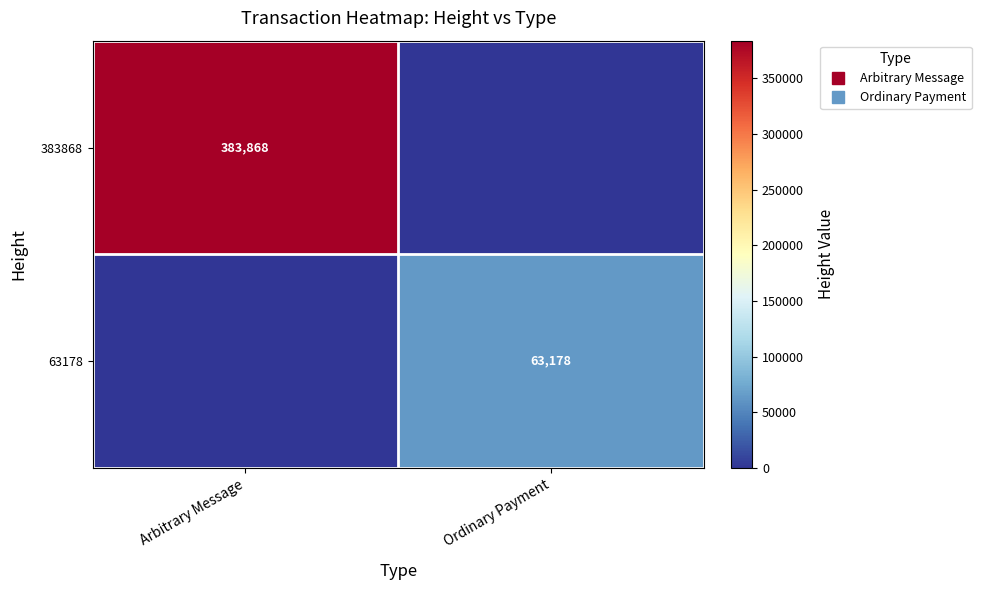

Which has a higher value, Ordinary Payment or Arbitrary Message?

Arbitrary Message